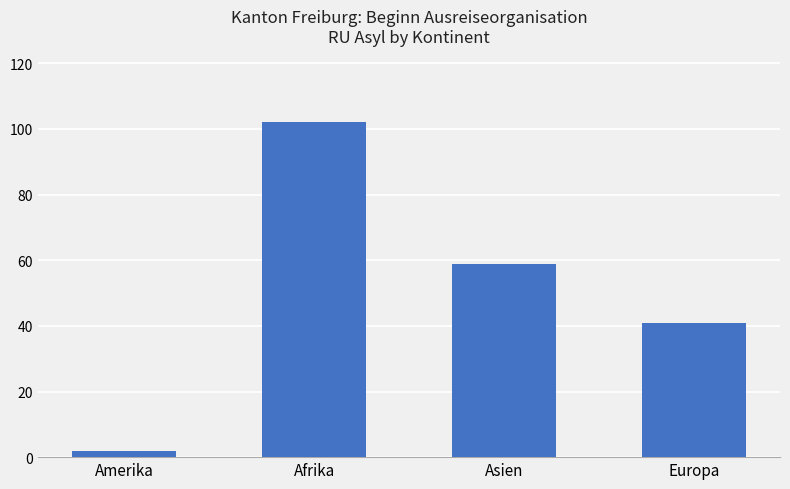

Rank the categories by value from highest to lowest.

Afrika, Asien, Europa, Amerika